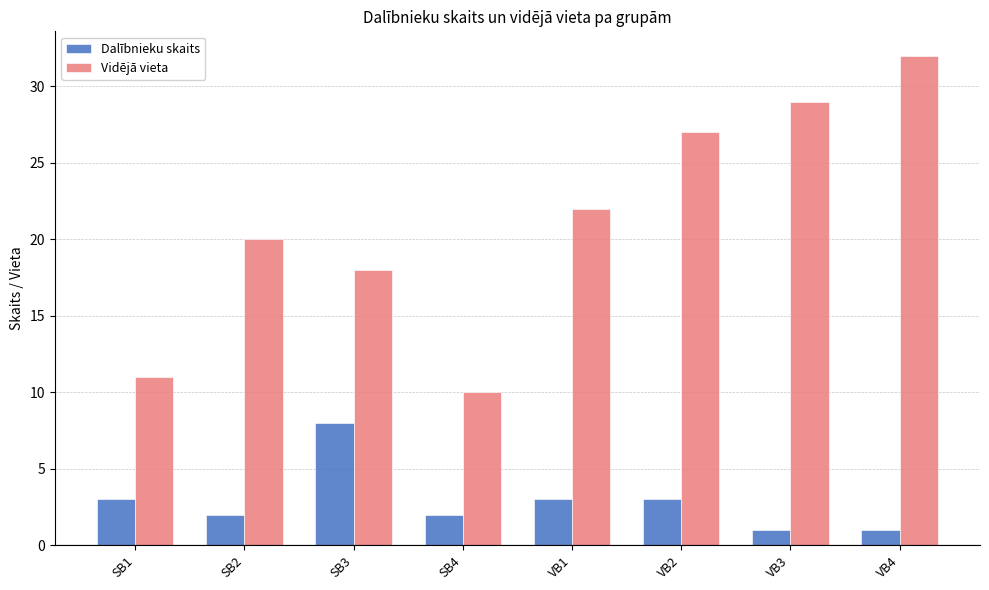

What is the maximum value for Dalībnieku skaits?

8